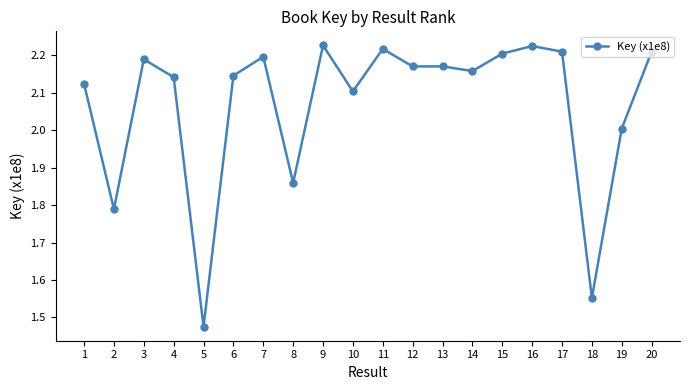

What is the difference between the maximum and minimum values?

0.8